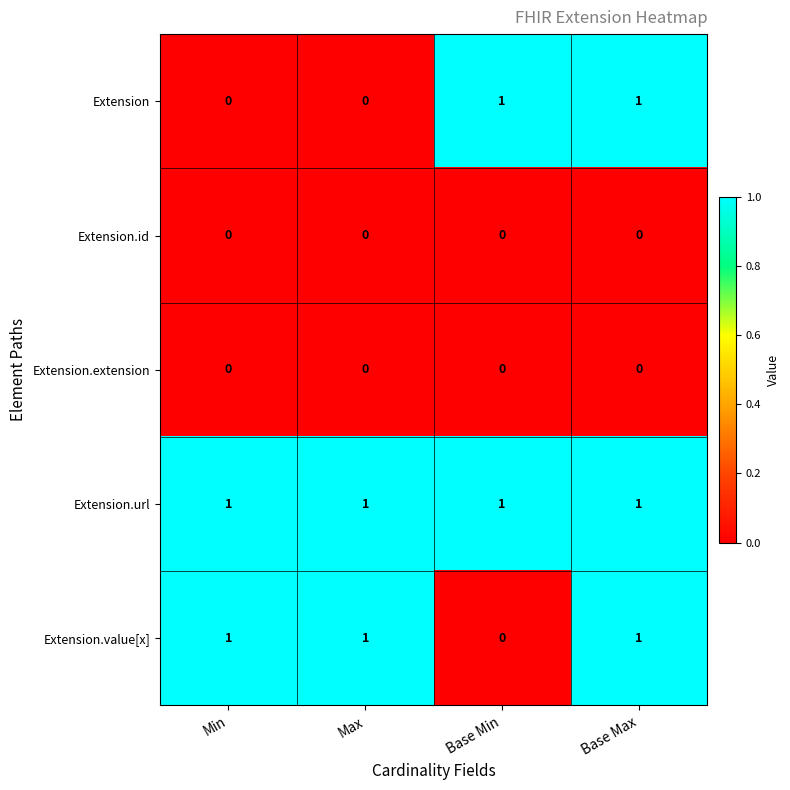

Is the value of Extension.id at Min greater than the value of Extension.value[x] at Max?

No